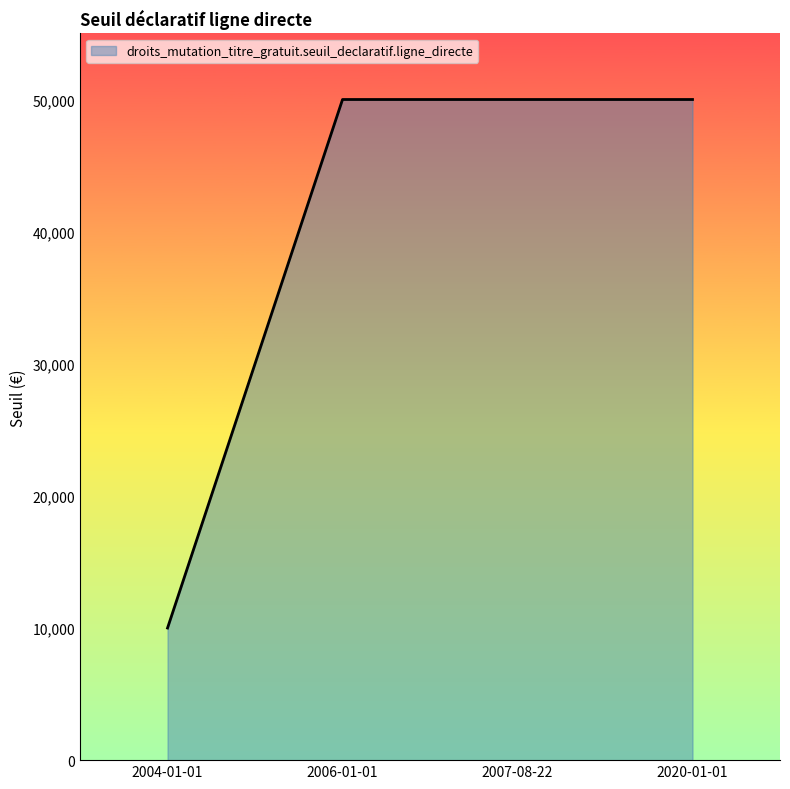

Which has a higher value, 2004-01-01 or 2006-01-01?

2006-01-01